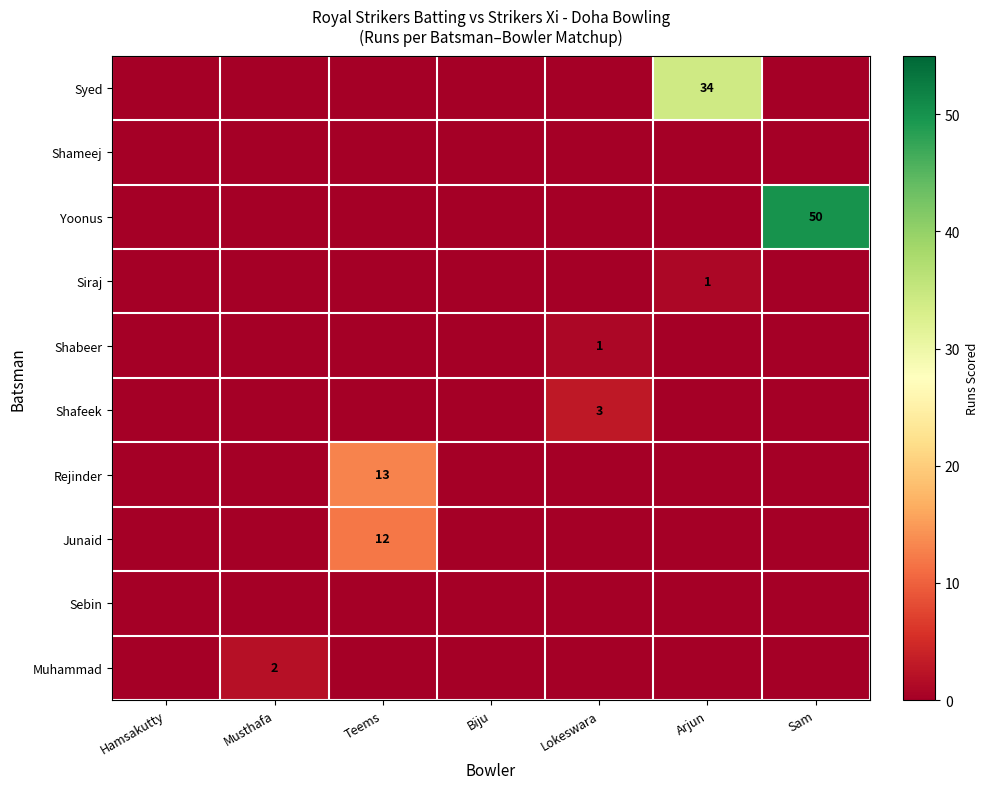

What is the spread (max minus min) of values at Teems?

13